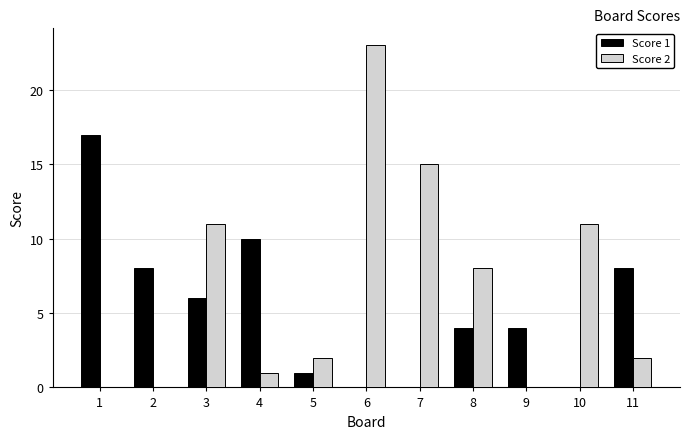

Count the number of categories in the chart.

11